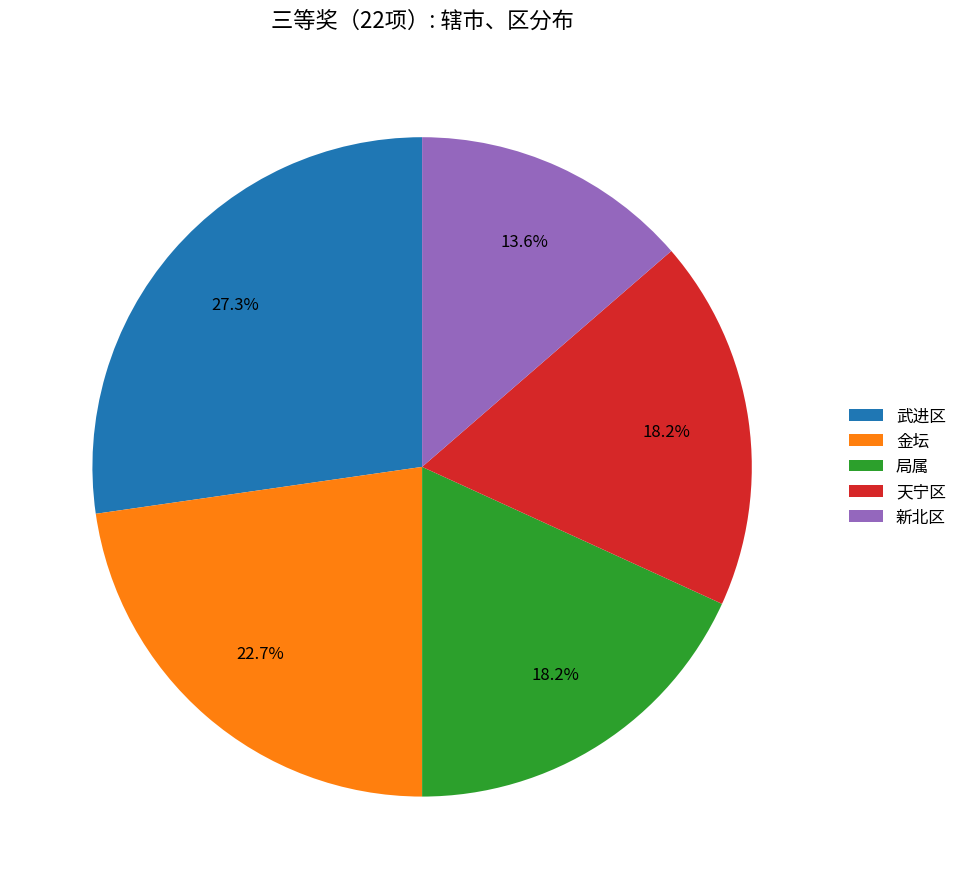

Is 金坛 the majority of the pie?

No